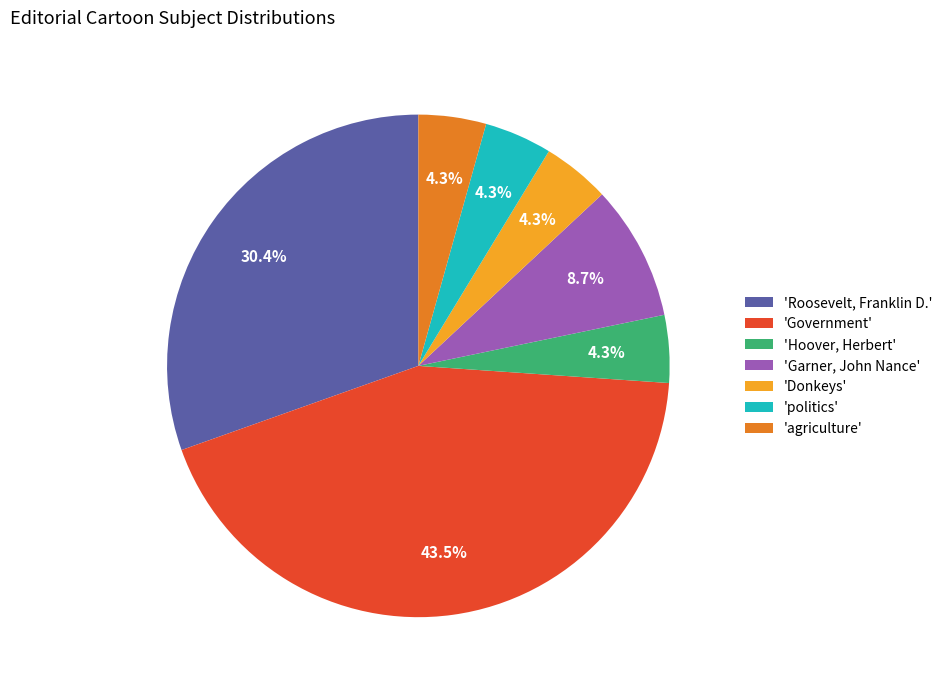

Which category has the biggest portion of the pie?

'Government'